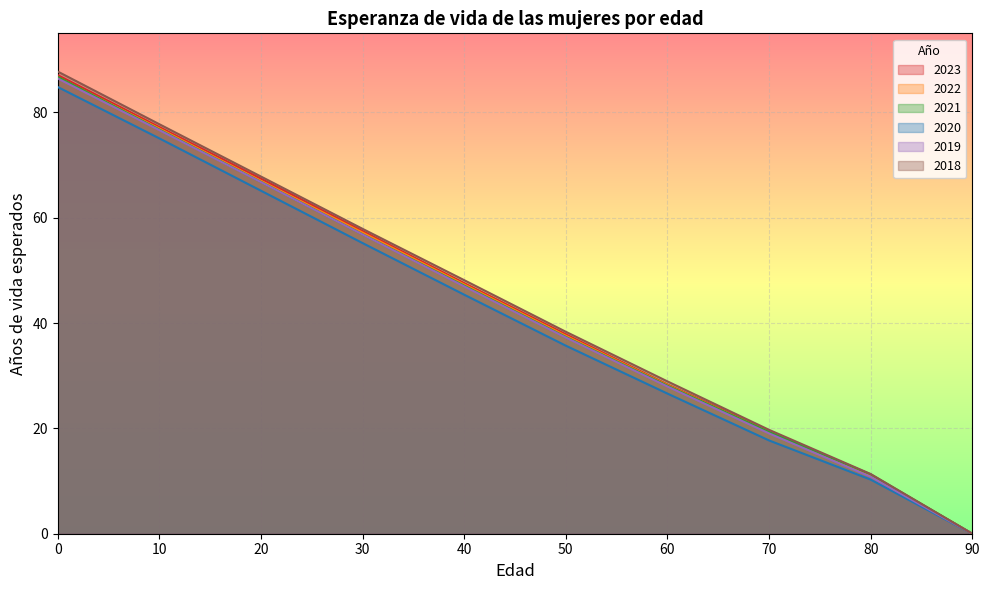

What value does the 2021 series have at 20?

66.8